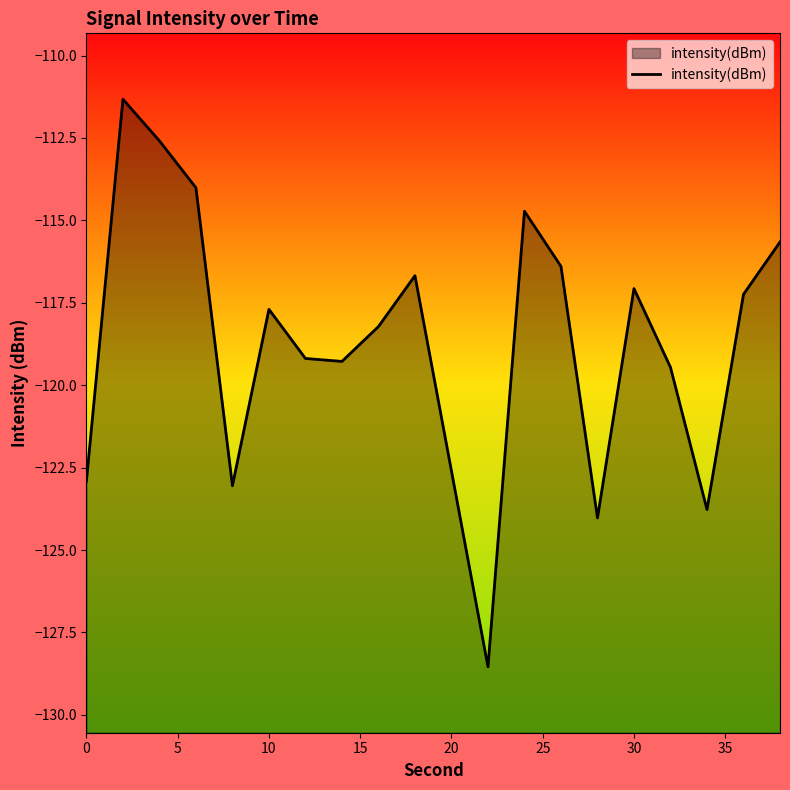

What is the greatest value displayed?

-111.3